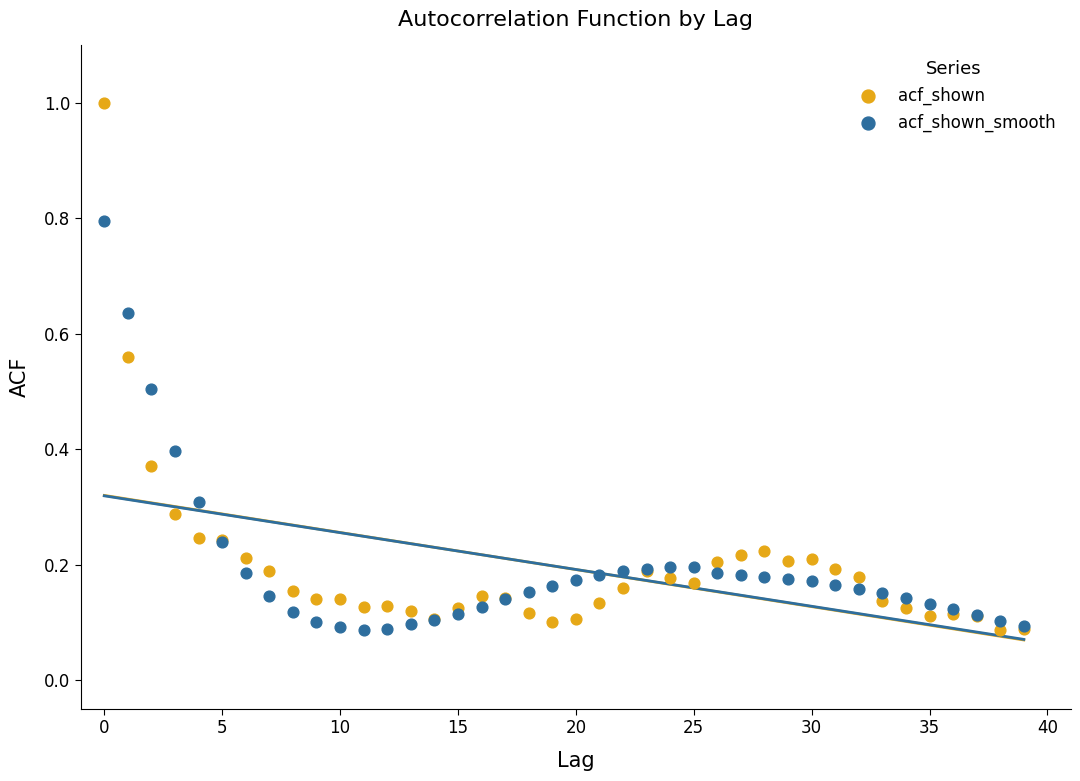

Which series reaches the maximum Y coordinate?

acf_shown